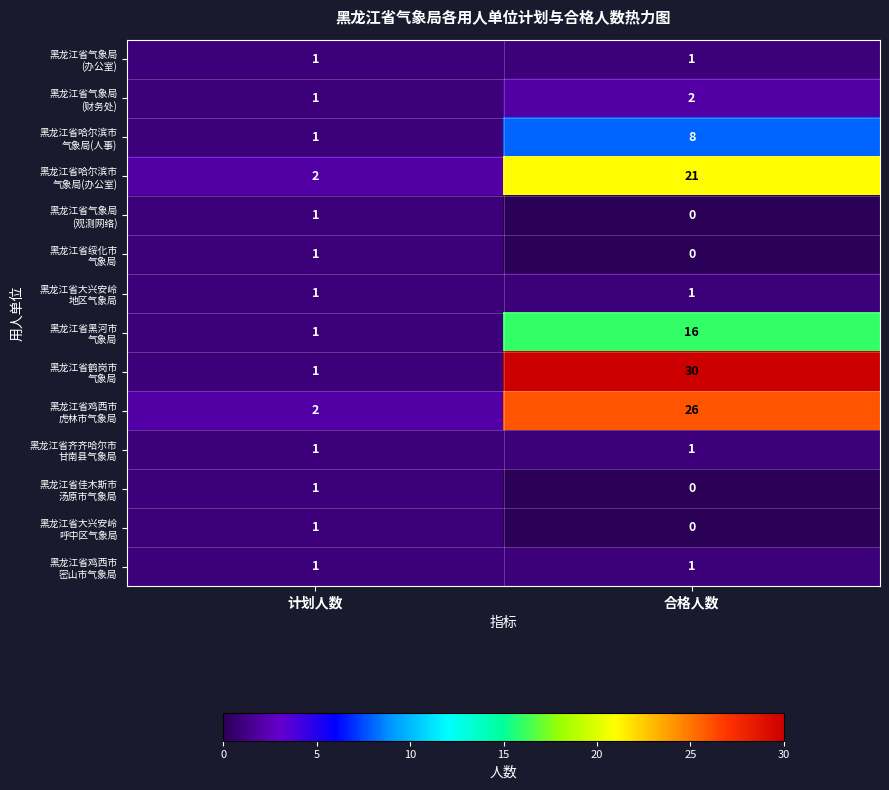

Which label corresponds to the smallest value in the chart?

合格人数